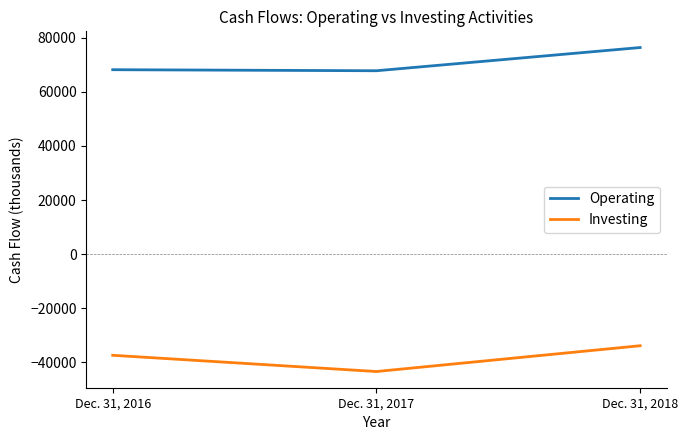

What is the sum of the Operating values at Dec. 31, 2016 and Dec. 31, 2017?

135975